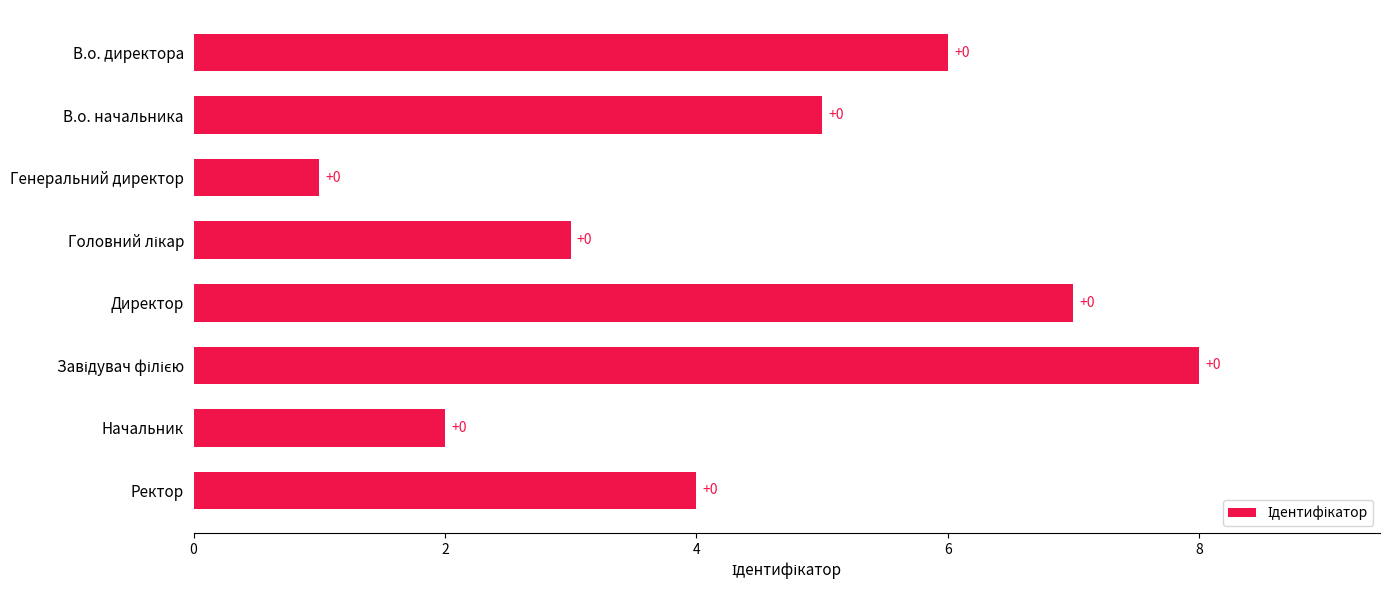

What is the difference between the second highest and second lowest values?

5